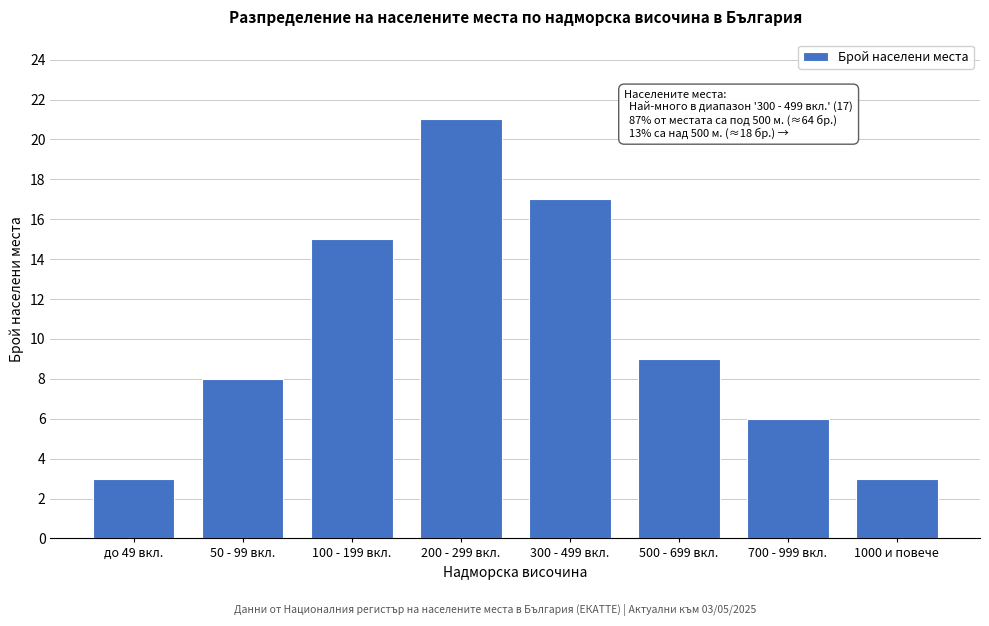

Reading left to right, extract all data points from this chart.

3	8	15	21	17	9	6	3